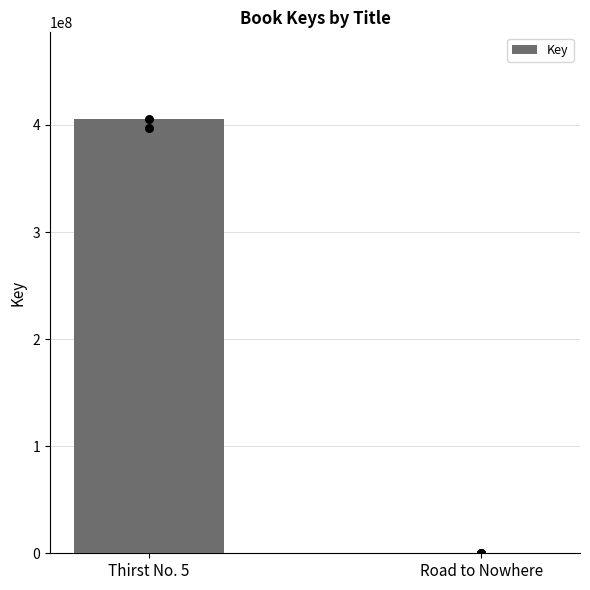

Which has a higher value, Thirst No. 5 or Road to Nowhere?

Thirst No. 5